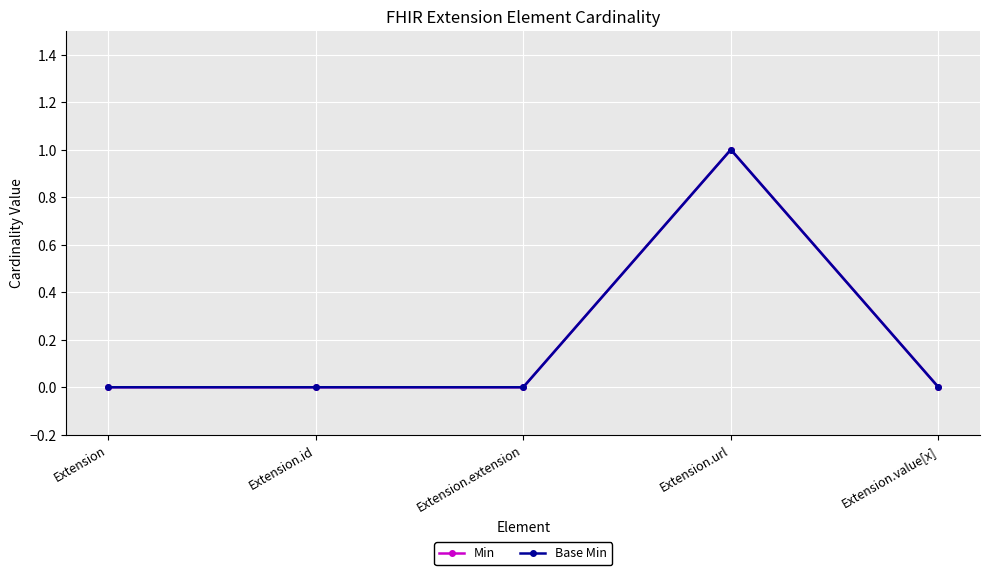

Rank the series by their maximum value, from highest to lowest.

Min, Base Min